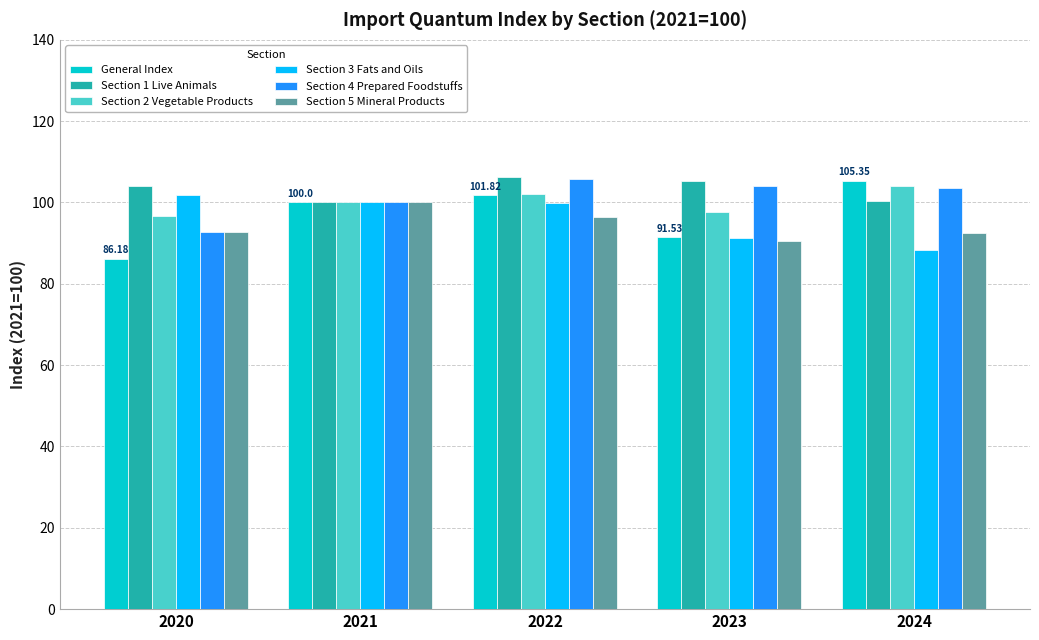

How many data points in General Index are less than 100?

2